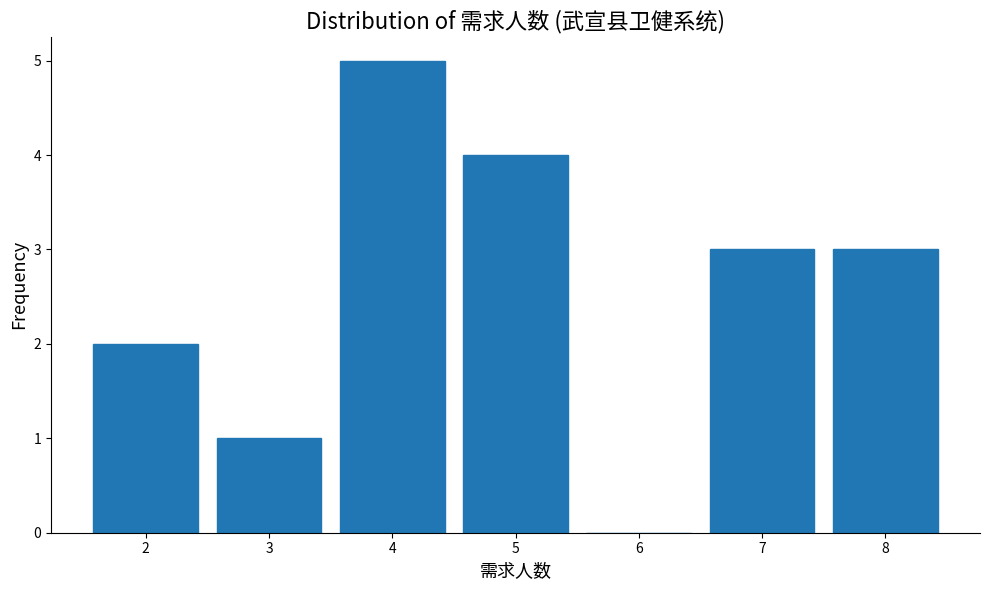

Reading left to right, extract all data points from this chart.

2=2	3=1	4=5	5=4	6=0	7=3	8=3